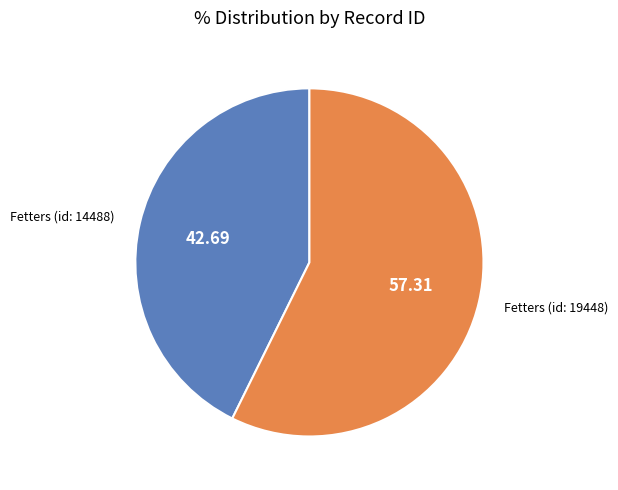

Does any single category account for the majority?

Yes